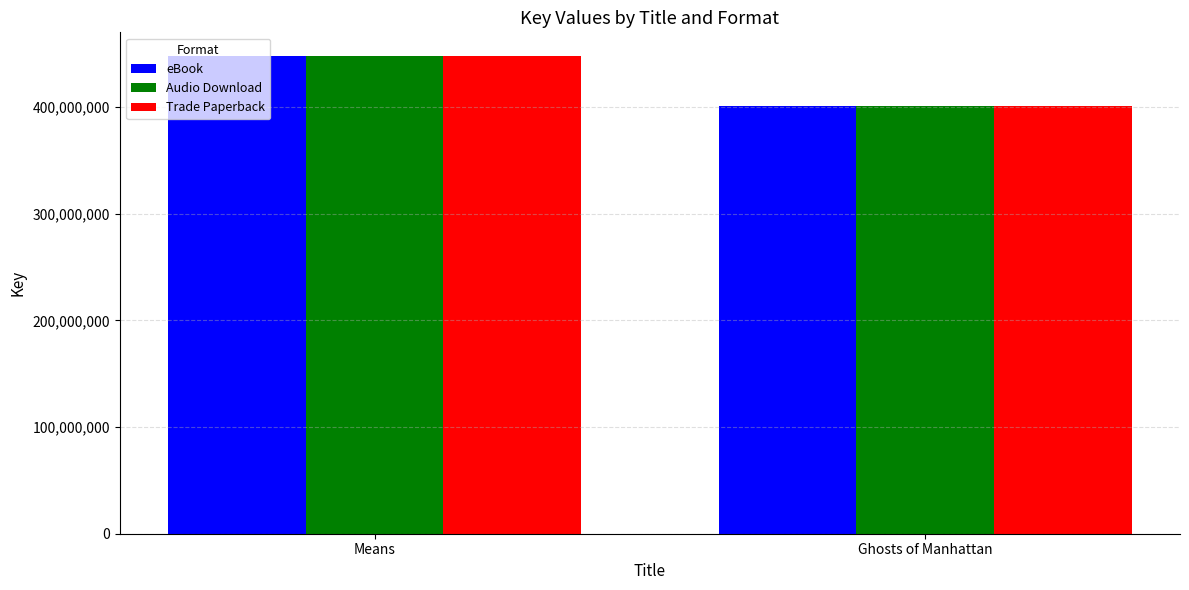

Reading left to right, what are all the values shown in this chart?

eBook: 447899214	401311664
Audio Download: 447899214	401311664
Trade Paperback: 447899214	401311664